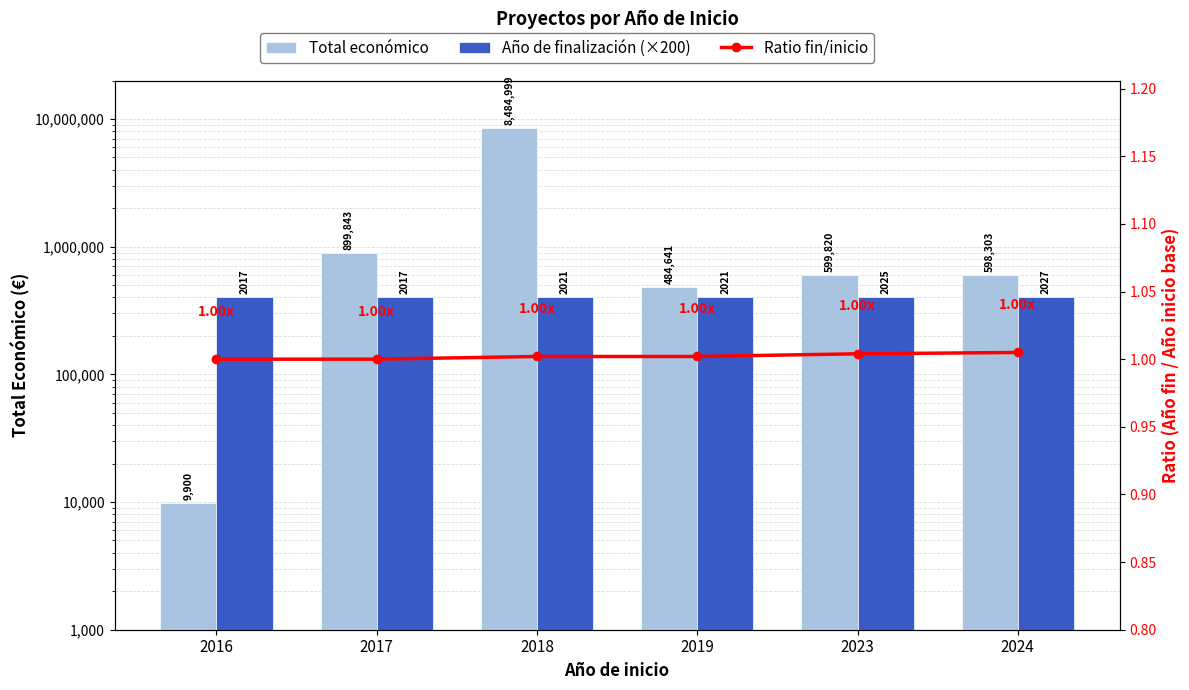

What is the average value of the Año de finalización (×200) series?

404266.7